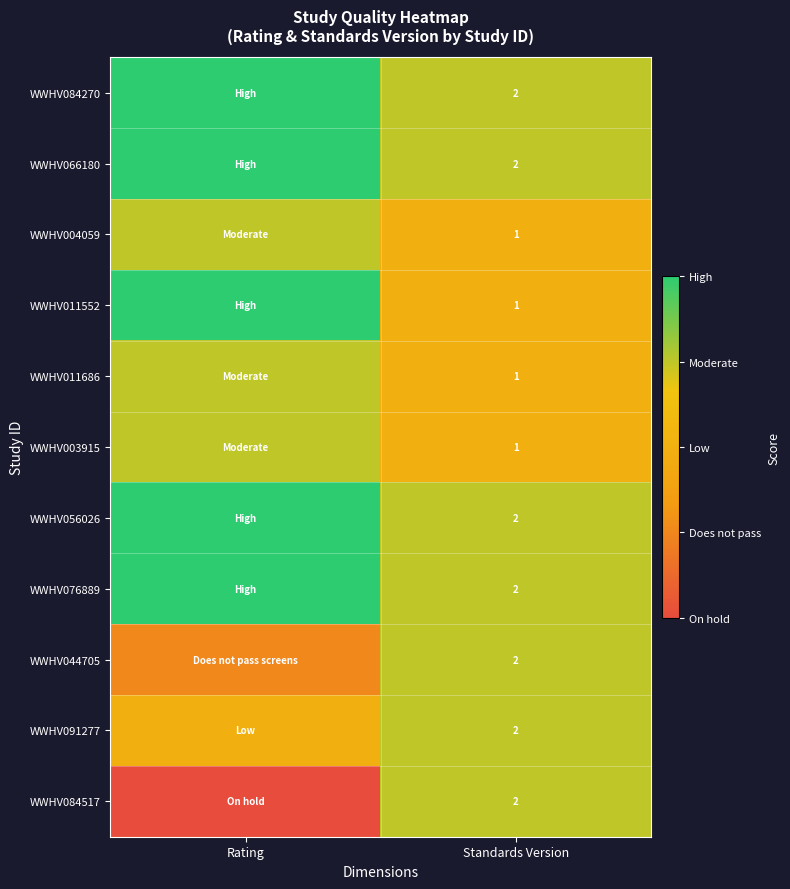

What is the total value across all series at Standards Version?

18